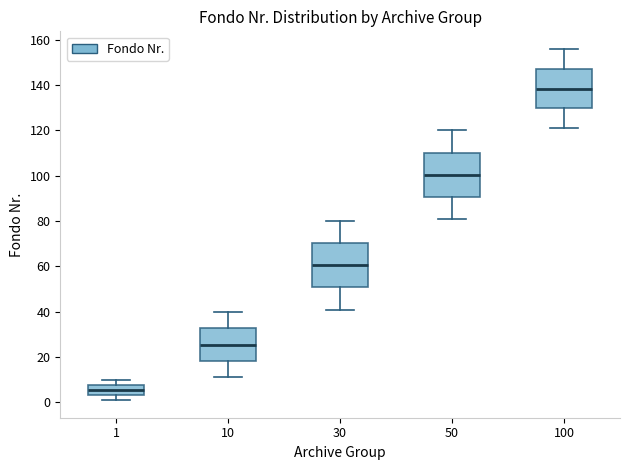

Reading left to right, transcribe this box plot: for each box, give where its median line is, the range the box spans, and where its two whiskers end, as read against the y-axis. The values are not printed on the chart, so give them approximately, as read against the axis.

1: median 6, box 4 to 8, whiskers 2 to 10
10: median 26, box 18 to 32, whiskers 12 to 40
30: median 60, box 50 to 70, whiskers 42 to 80
50: median 100, box 90 to 110, whiskers 82 to 120
100: median 138, box 130 to 148, whiskers 122 to 156